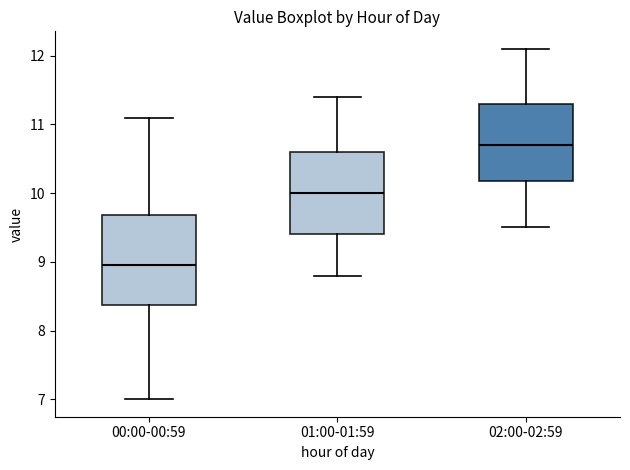

Which box has the highest median line?

02:00-02:59